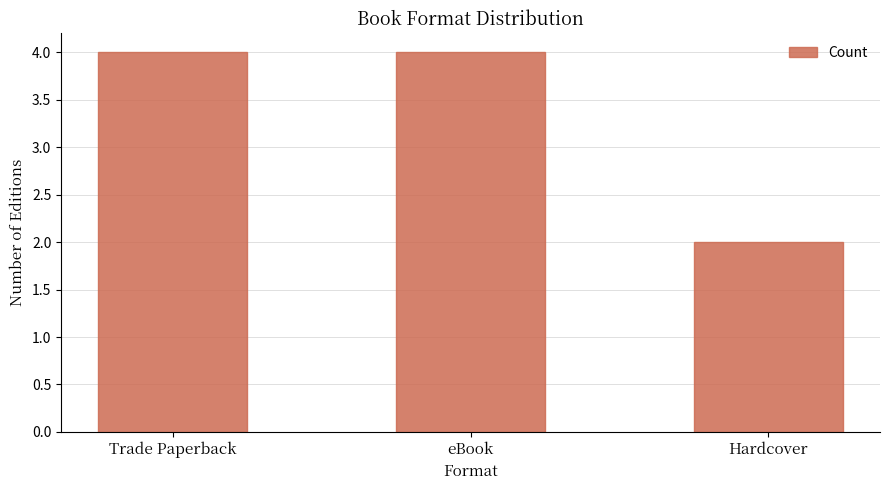

What is the sum of all values?

10